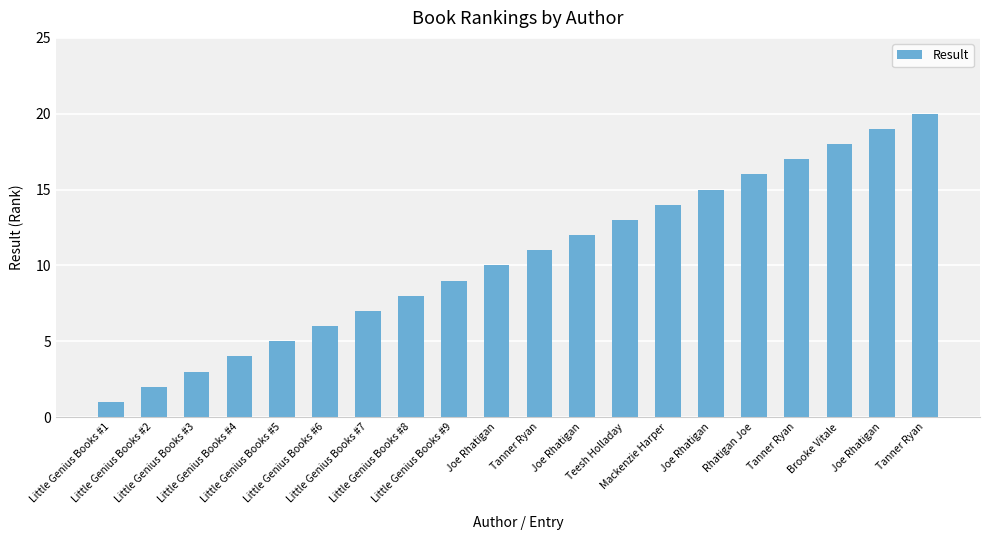

Between Little Genius Books #3 and Joe Rhatigan, which is larger?

Joe Rhatigan